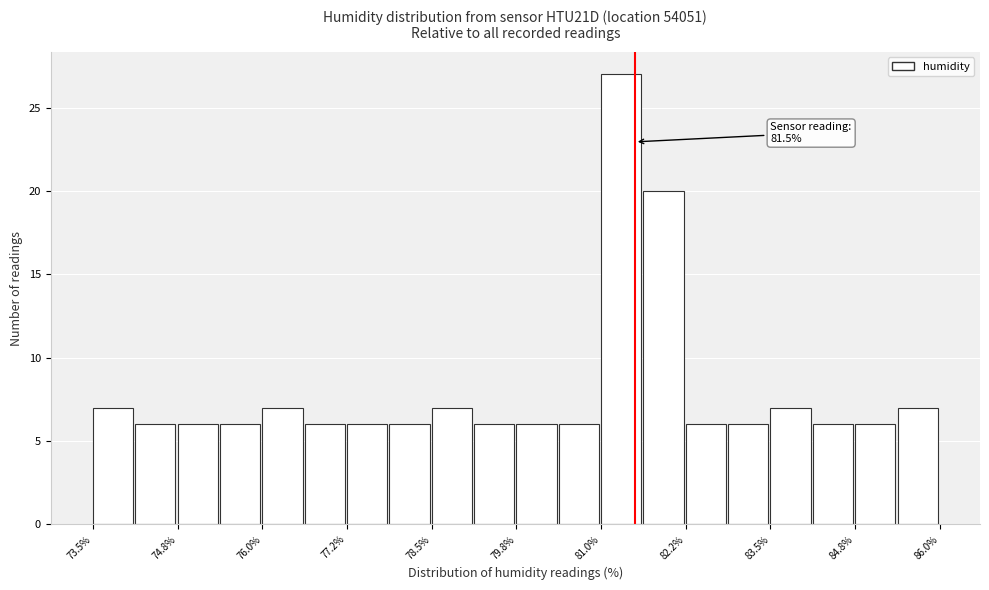

Read against the x-axis, roughly where is the centre of the tallest bar?

81.2